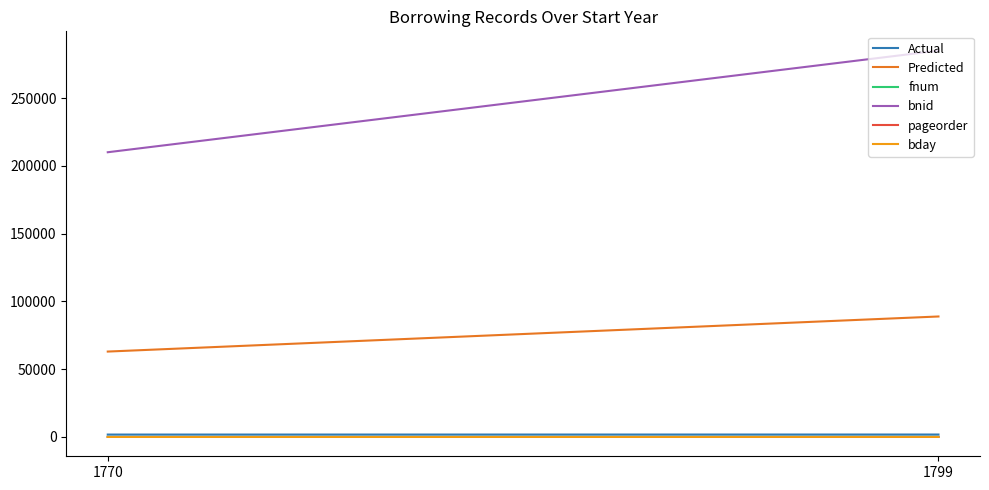

Count the number of categories in the chart.

2